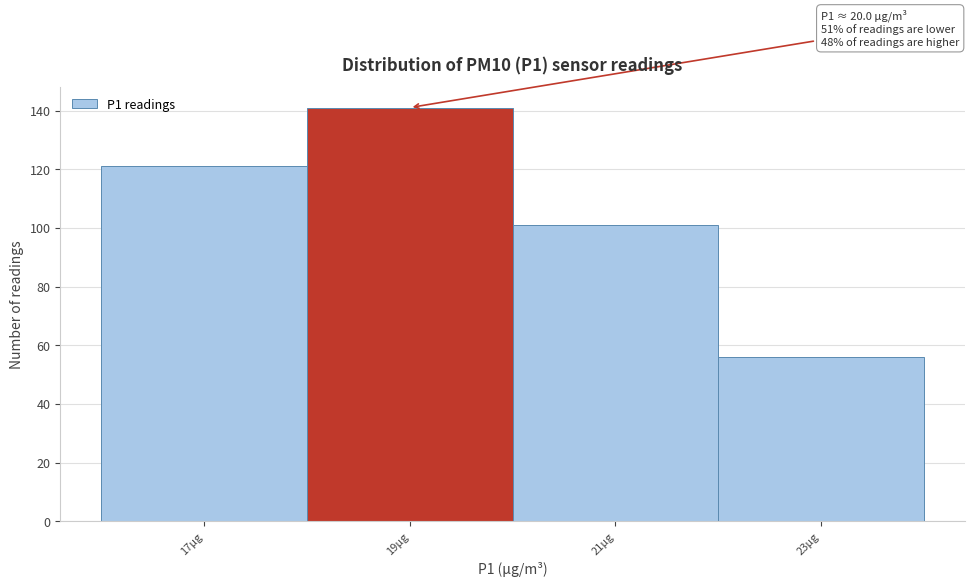

Reading right to left, list all the values displayed in this chart.

23µg=56	21µg=101	19µg=141	17µg=121